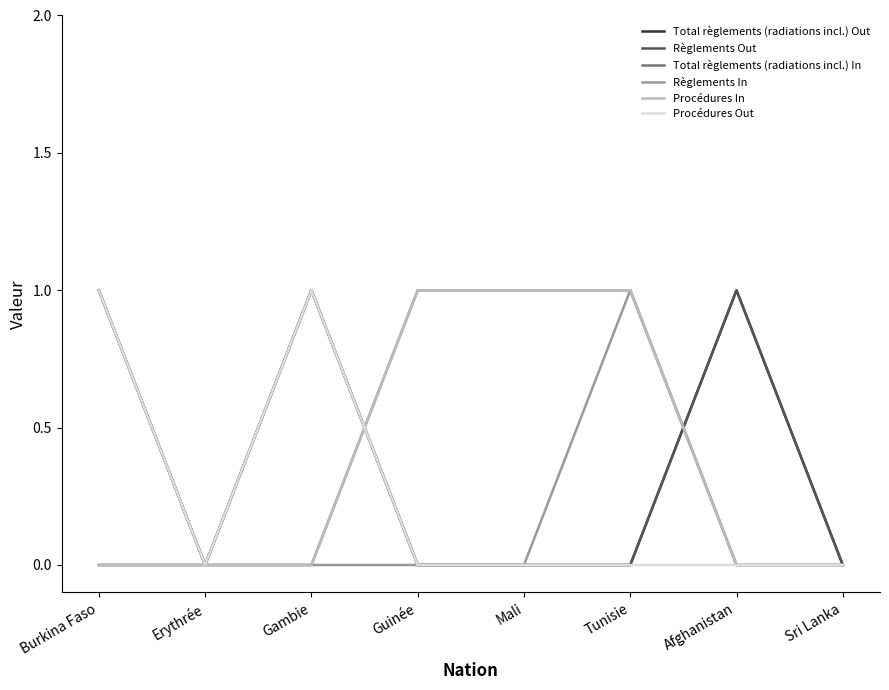

How many intersections are there between Total règlements (radiations incl.) In and Total règlements (radiations incl.) Out?

2